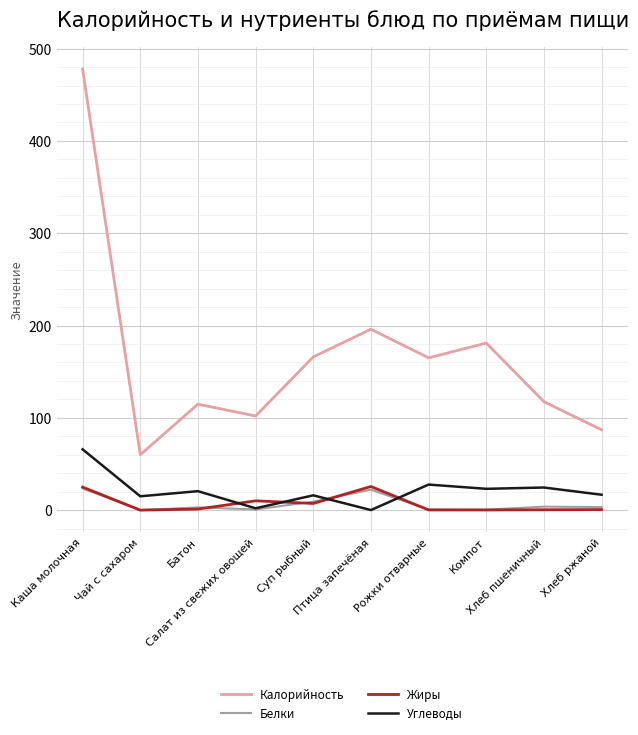

True or false: Калорийность and Углеводы intersect in this chart.

False